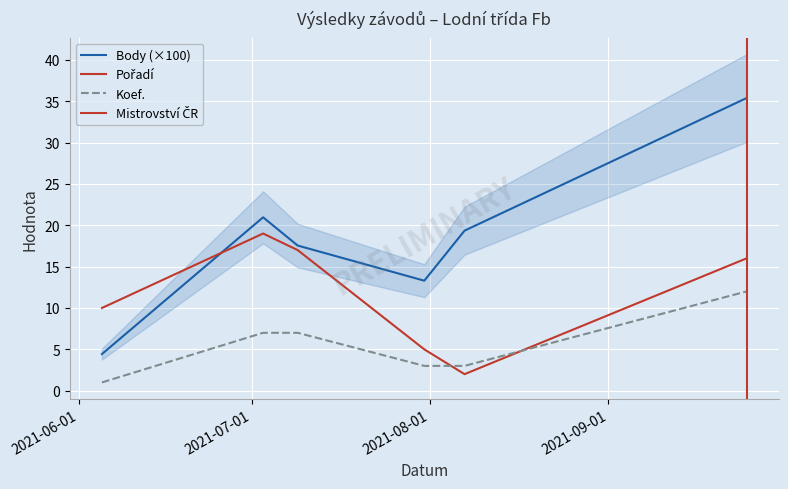

At which category is the sum across all series the highest?

2021-09-25